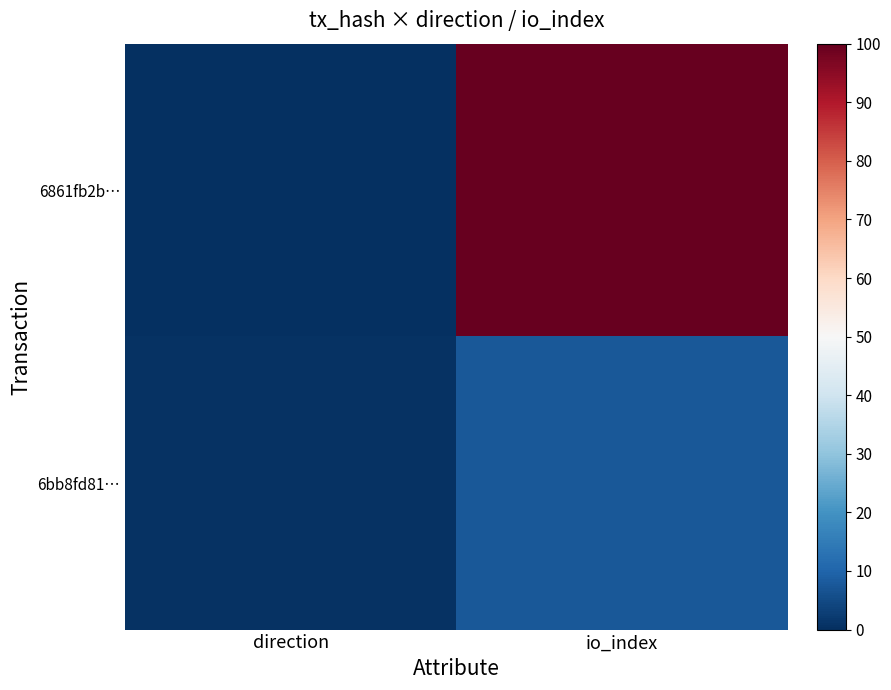

Which series changed the most between direction and io_index?

6861fb2b…